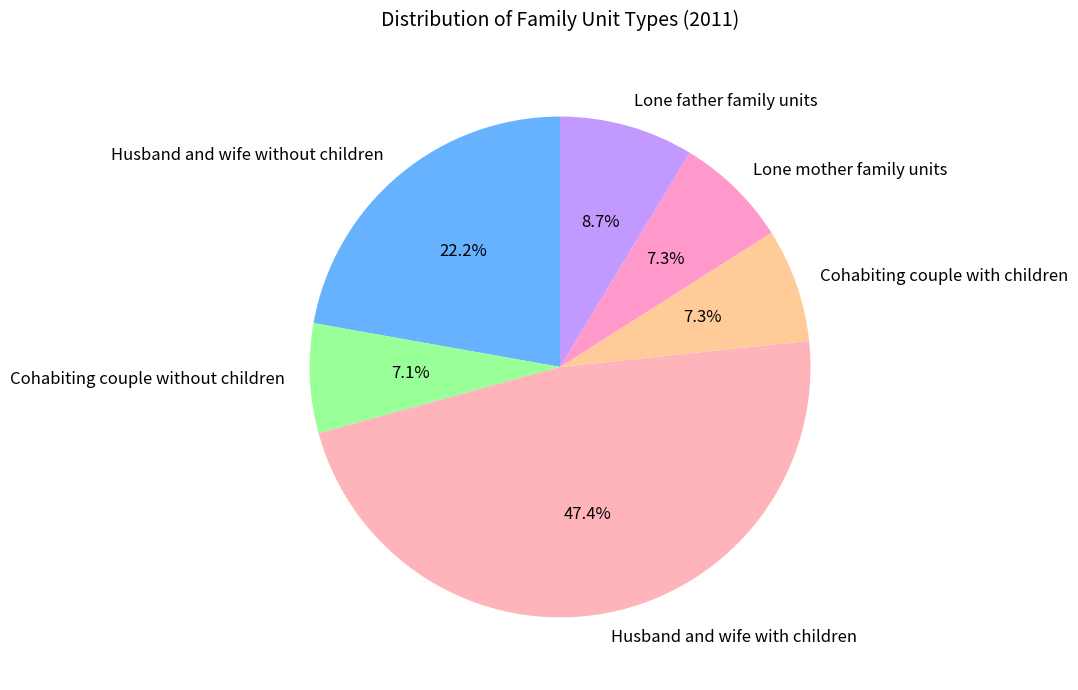

To the nearest percent, what percentage of the pie is Cohabiting couple without children?

7%